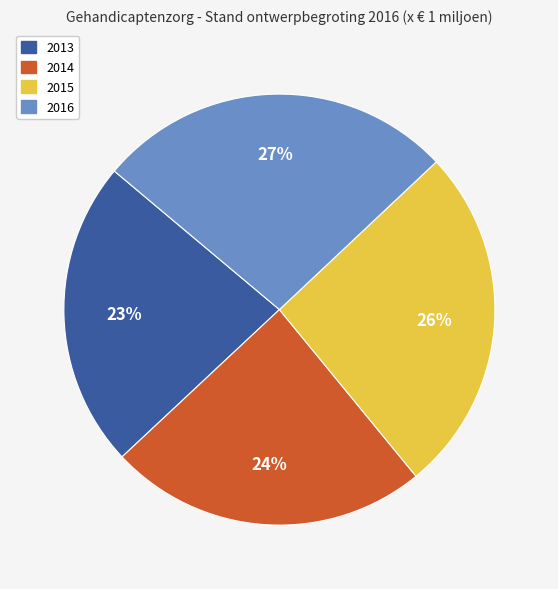

Count the number of slices in the pie.

4